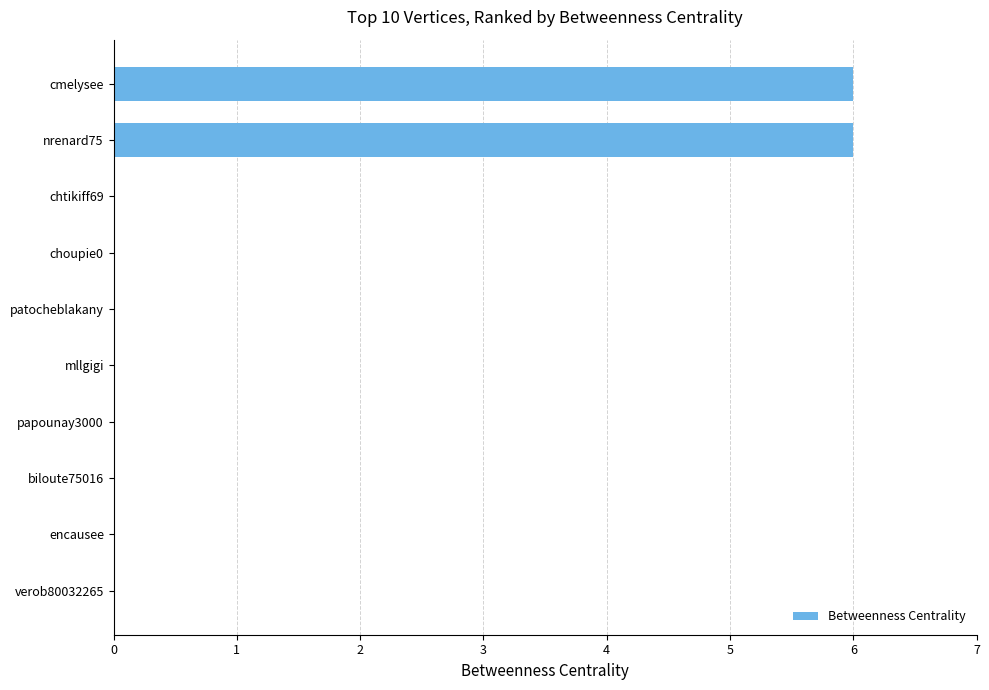

Reading top to bottom, transcribe all the data shown in this chart.

cmelysee=6	nrenard75=6	chtikiff69=0	choupie0=0	patocheblakany=0	mllgigi=0	papounay3000=0	biloute75016=0	encausee=0	verob80032265=0